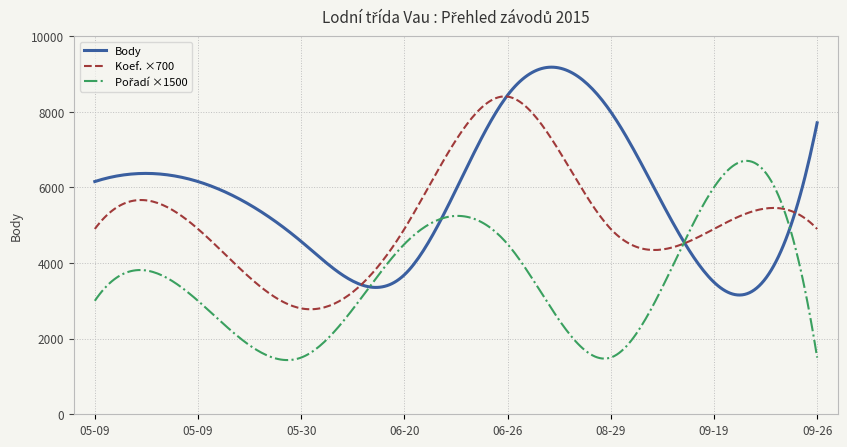

What is the minimum value shown in the chart?

1433.6